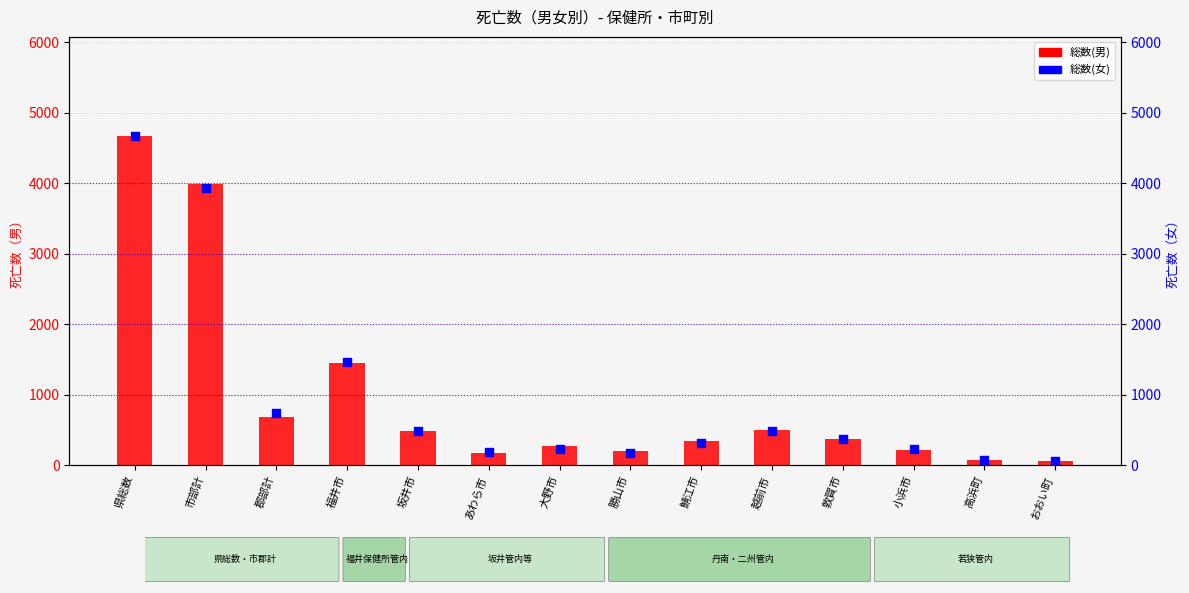

Which series reaches the maximum Y coordinate?

総数(女)